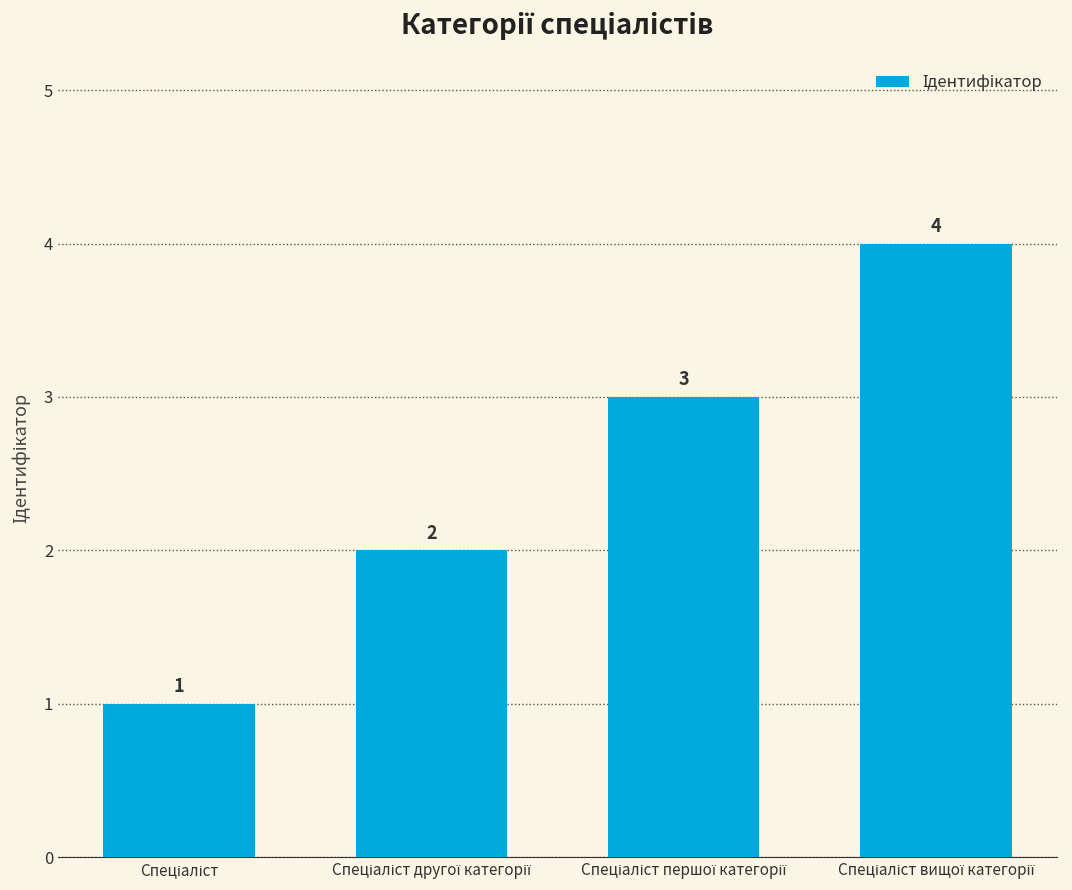

Reading left to right, what are all the values shown in this chart?

1	2	3	4